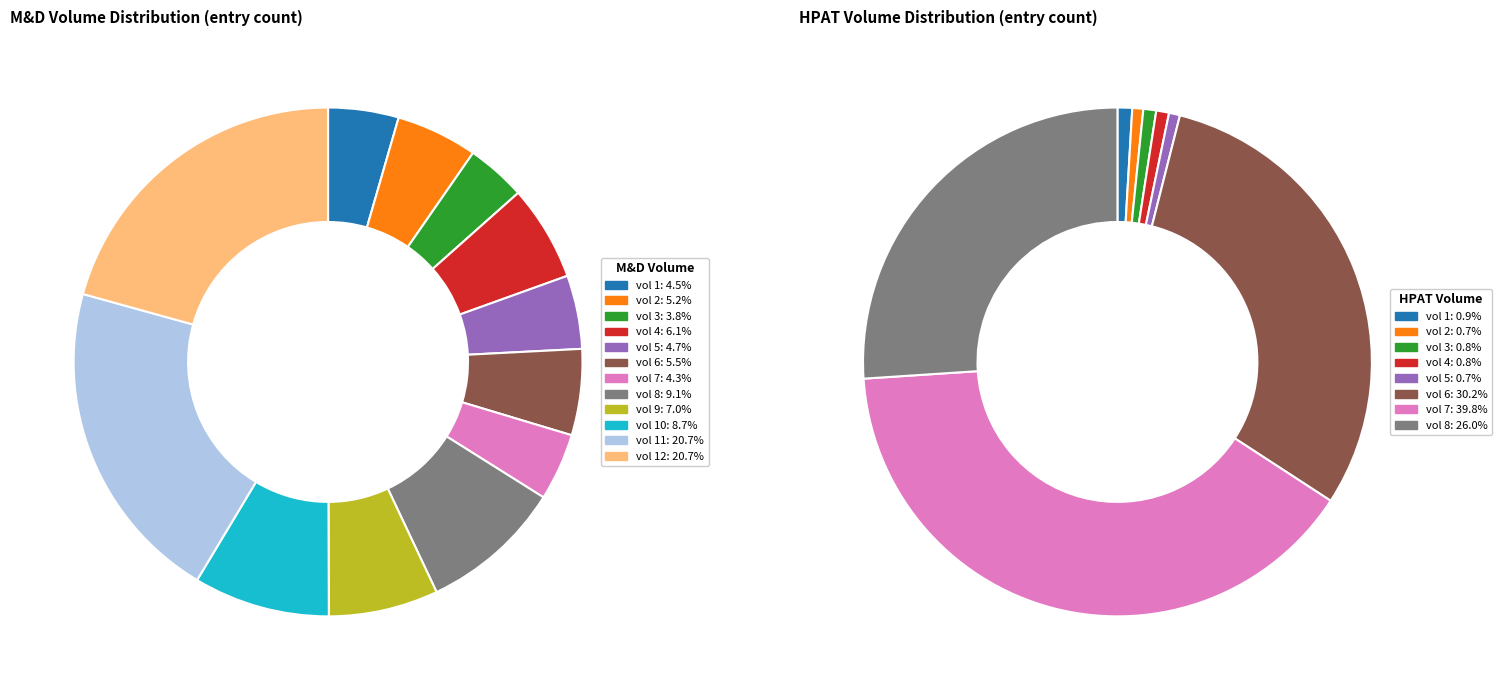

What percentage is the vol 7 slice, to the nearest percent?

40%